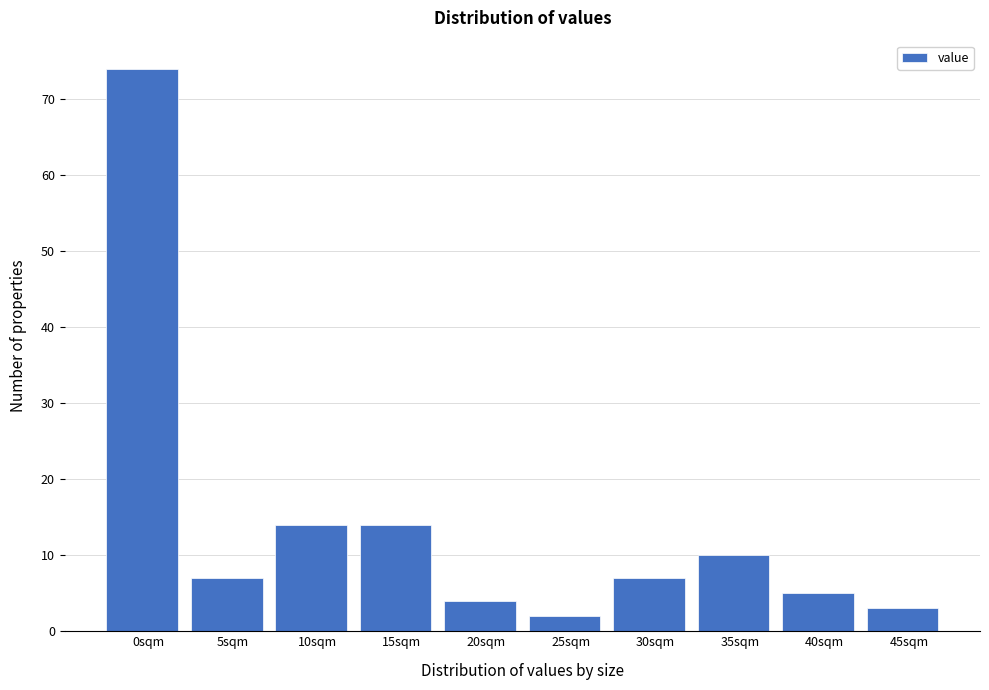

Reading left to right, extract all data points from this chart.

74	7	14	14	4	2	7	10	5	3